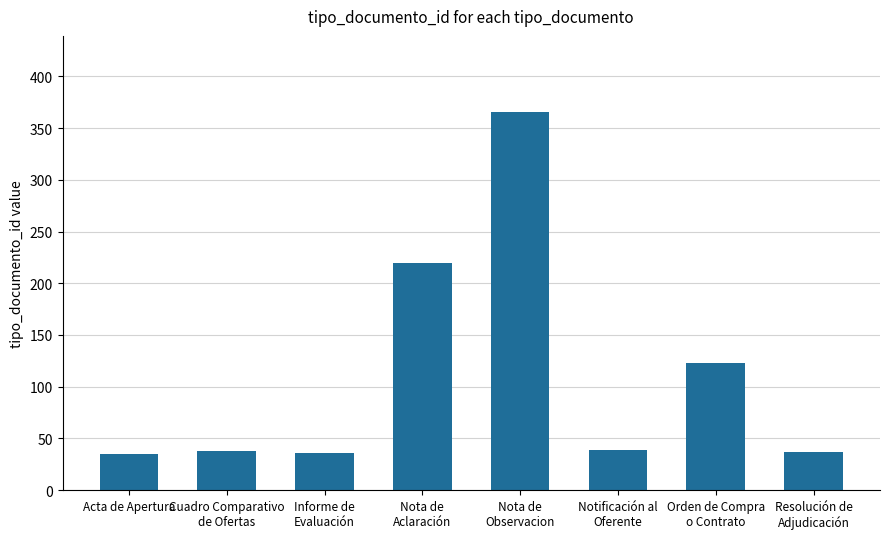

Is it true that the value at Informe de
Evaluación is 12?

False